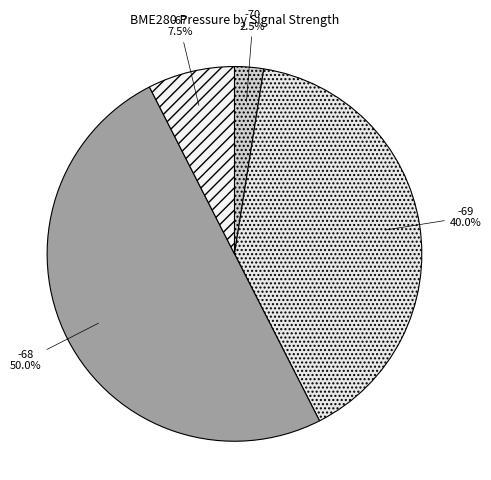

Is -69 the majority of the pie?

No